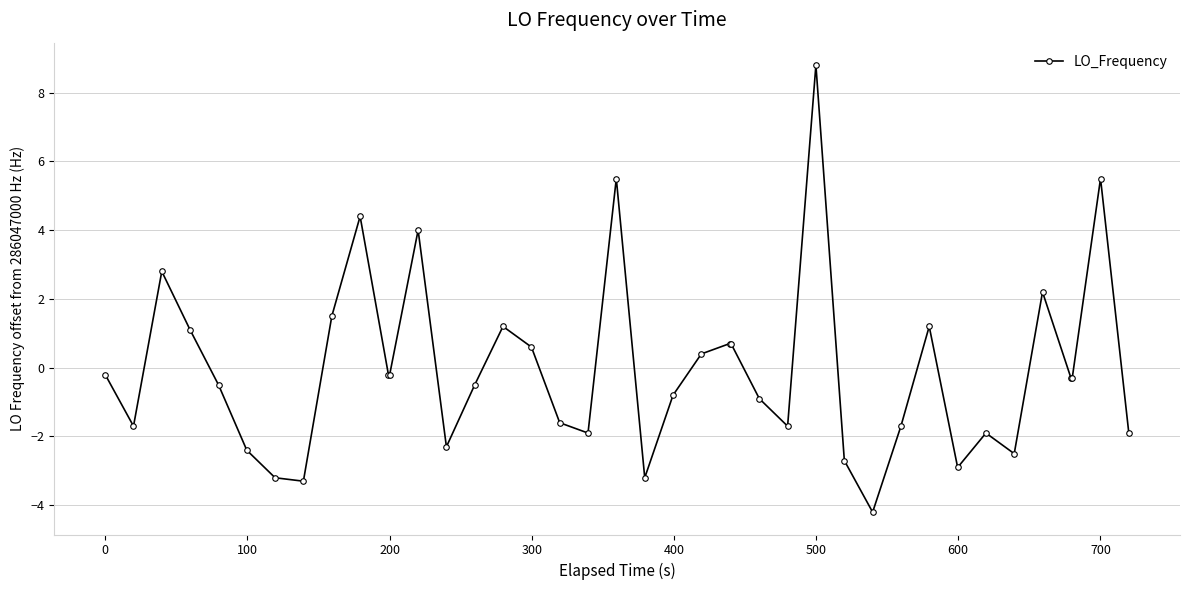

What is the value of the 24th point from the left?

0.7